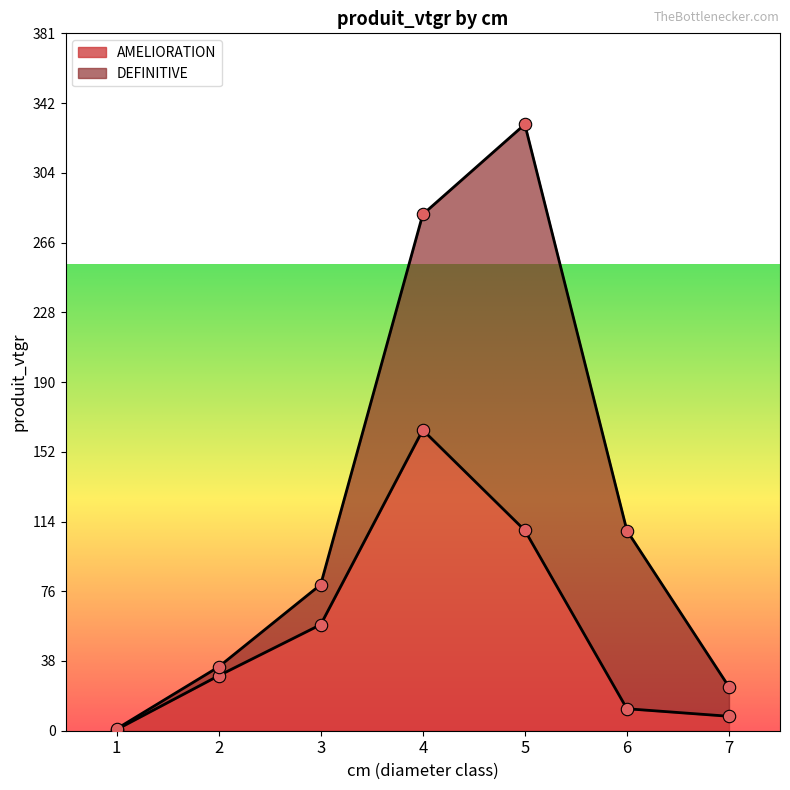

Which has a higher value, 1 or 5?

5